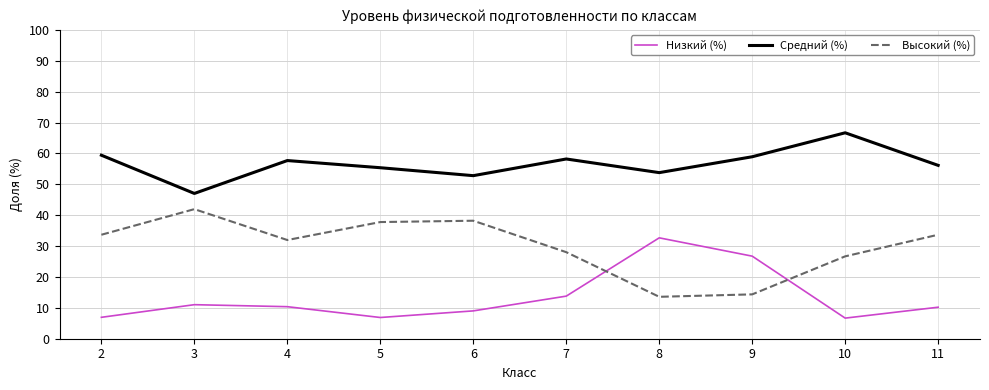

Where is the first local minimum for Низкий (%)?

5